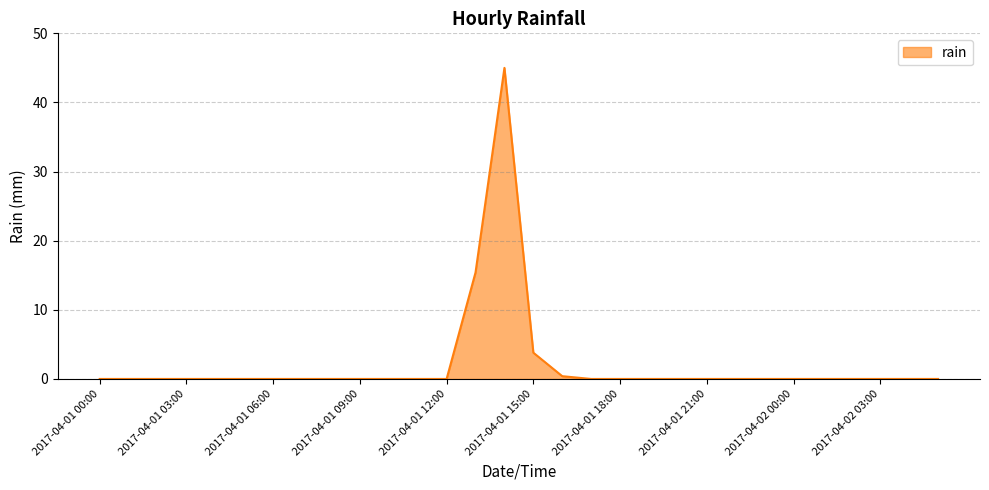

What is the maximum value shown in the chart?

45.0